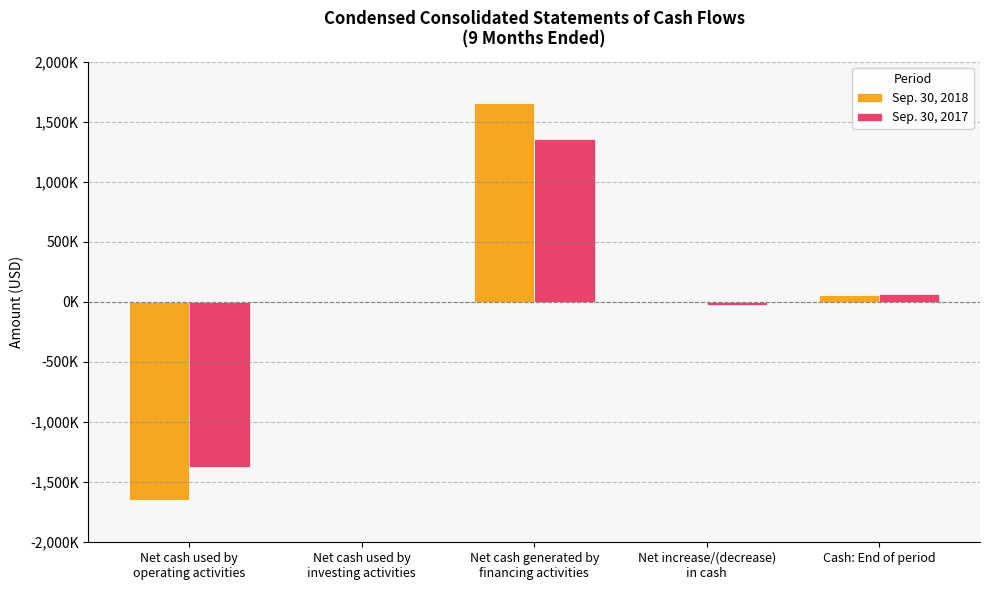

What are all the series names shown in the legend?

Sep. 30, 2018, Sep. 30, 2017